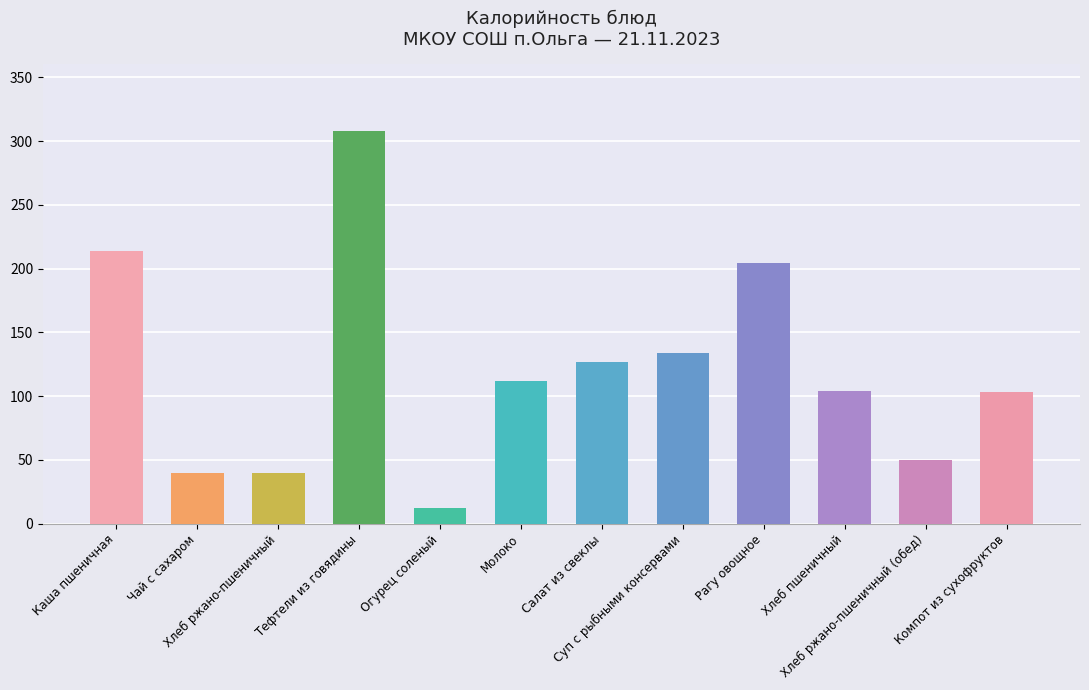

What position from the right is Салат из свеклы?

6